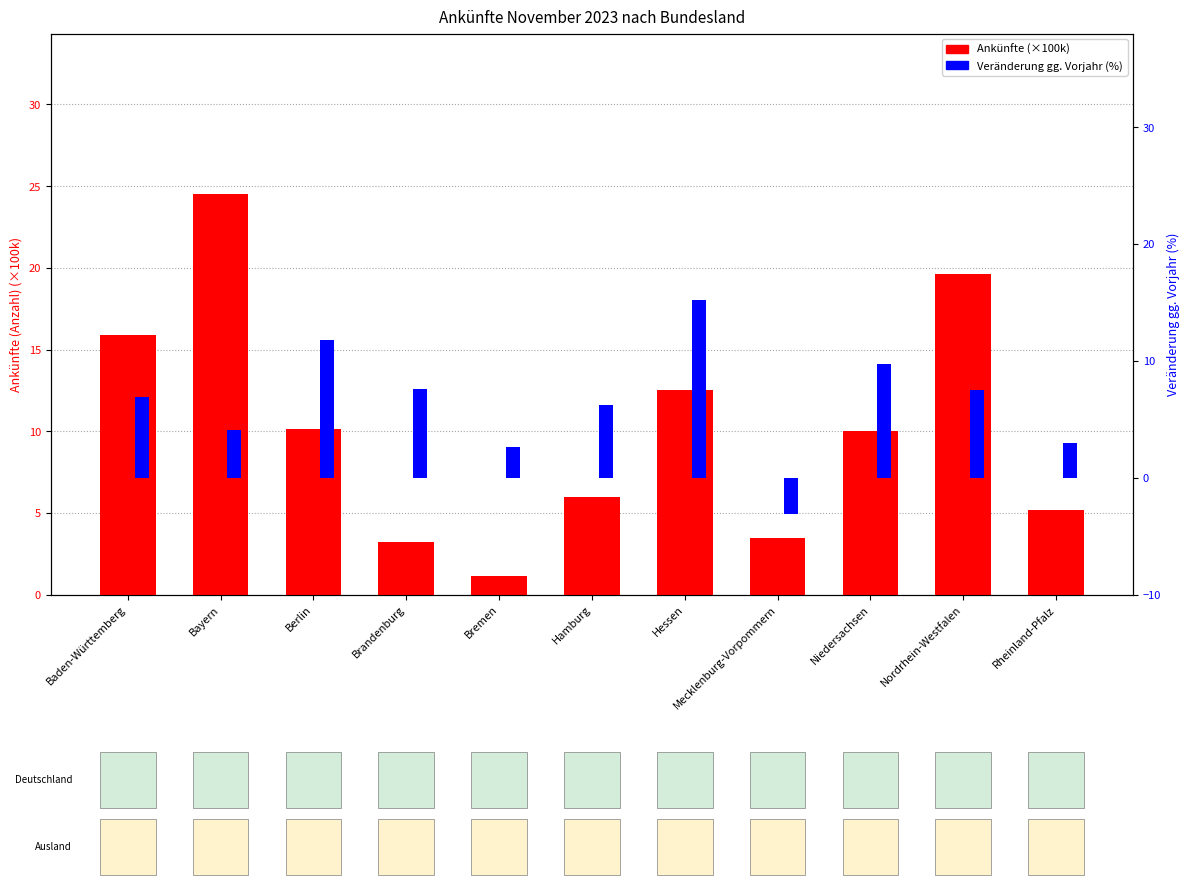

Which series has the largest total across all categories?

Ankünfte (×100k)